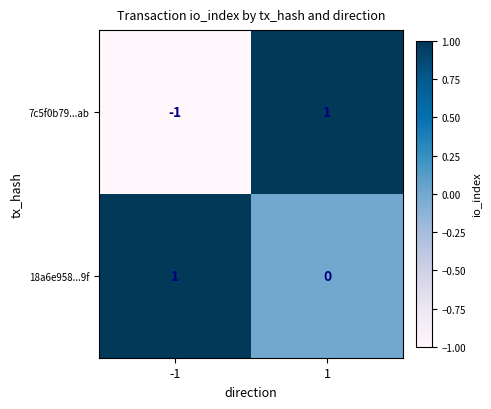

List the labels in order of 18a6e958...9f value, smallest first.

1, -1